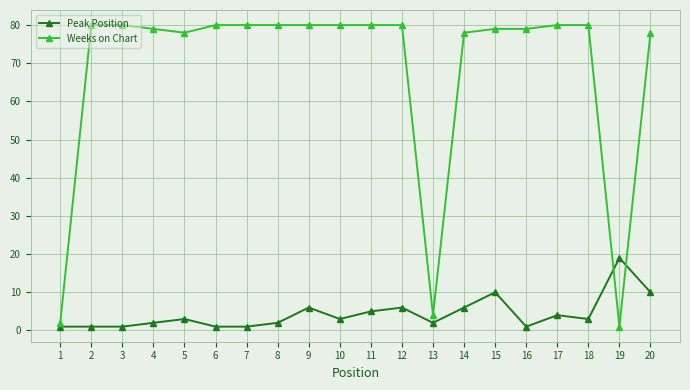

Reading left to right, transcribe all the data shown in this chart.

Peak Position: 1=1	2=1	3=1	4=2	5=3	6=1	7=1	8=2	9=6	10=3	11=5	12=6	13=2	14=6	15=10	16=1	17=4	18=3	19=19	20=10
Weeks on Chart: 1=2	2=80	3=80	4=79	5=78	6=80	7=80	8=80	9=80	10=80	11=80	12=80	13=4	14=78	15=79	16=79	17=80	18=80	19=1	20=78